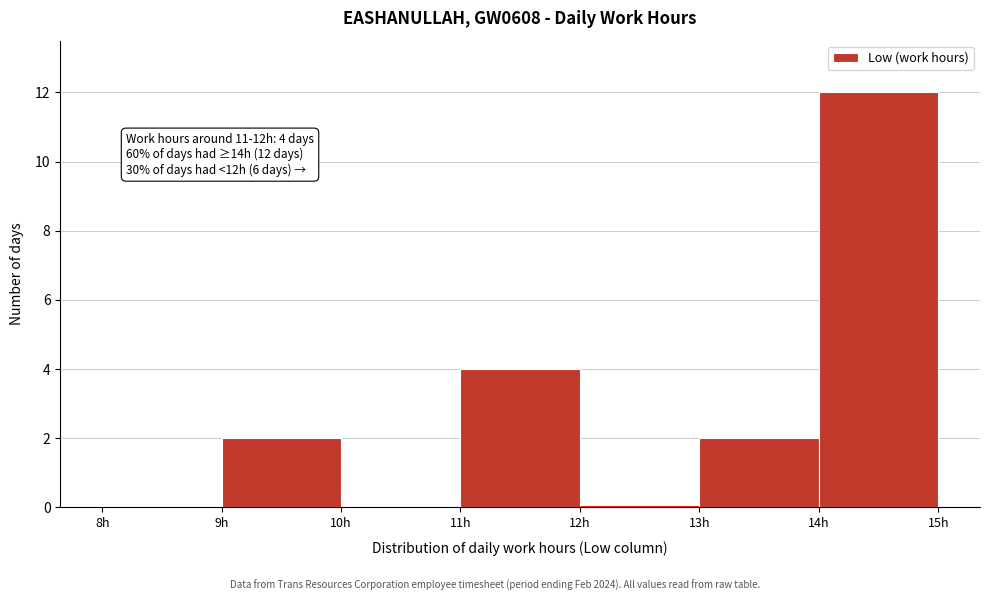

Which range on the x-axis has the tallest bar?

14 to 15